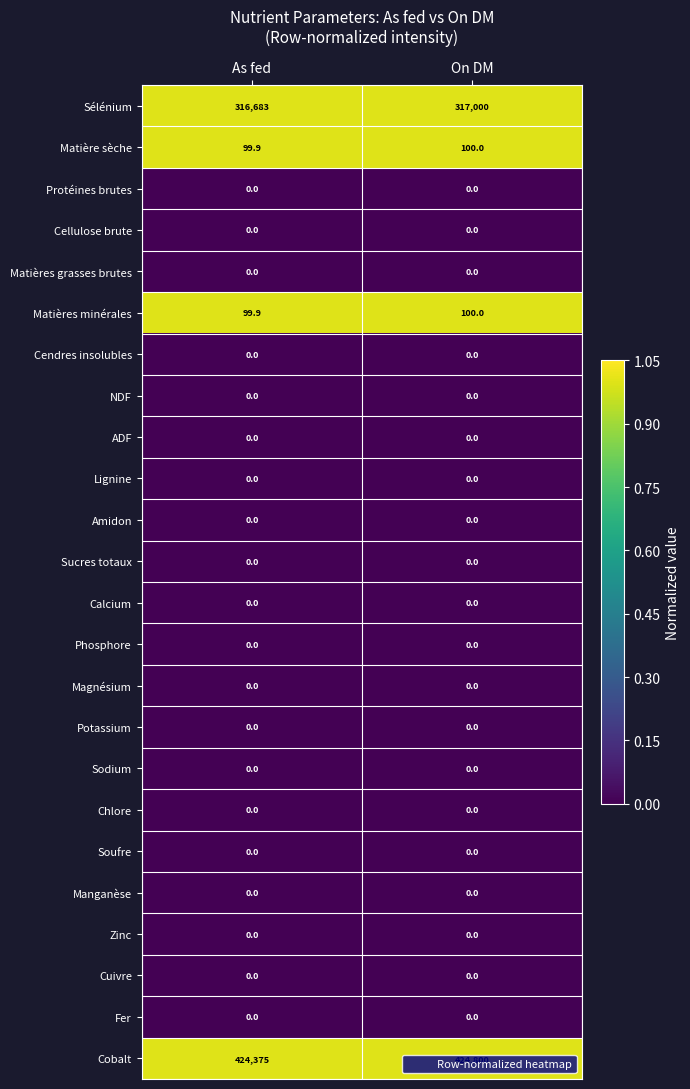

What is the difference between the maximum and minimum values in the Sélénium series?

317.0